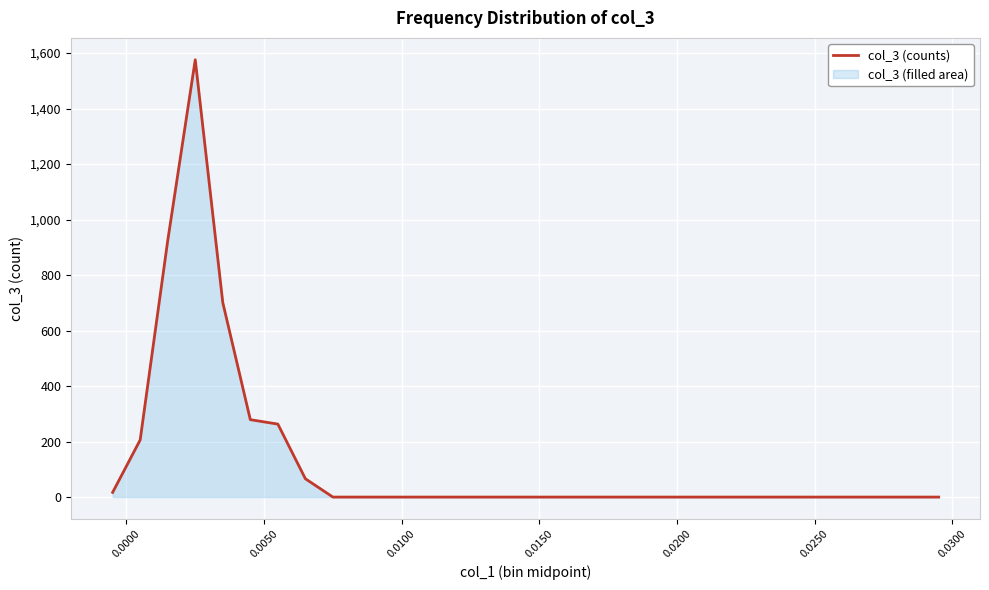

How many positive values are there?

8